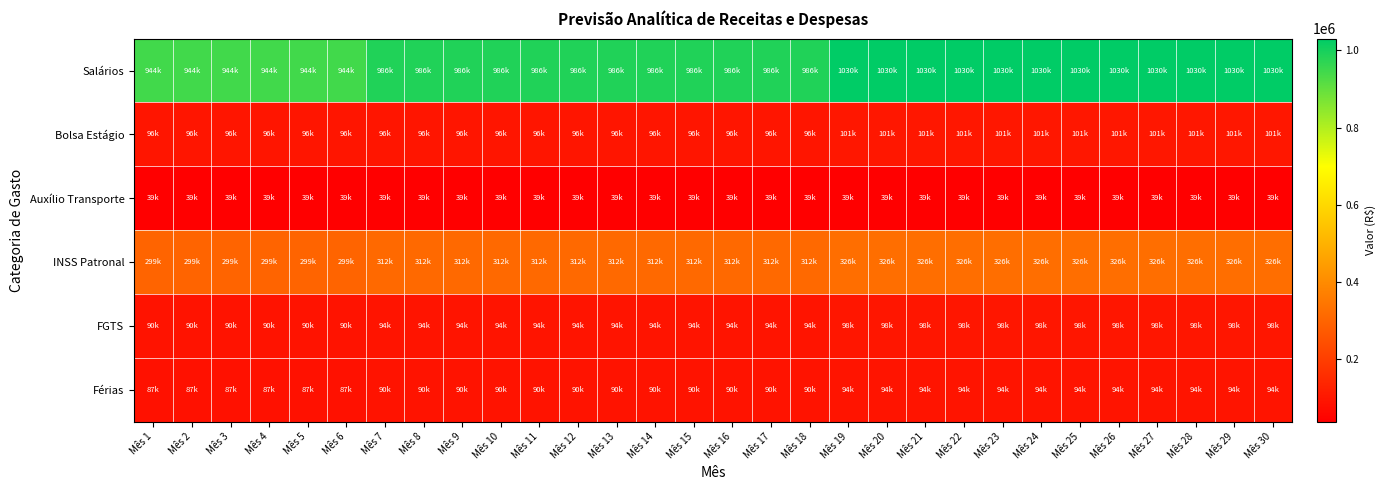

Which label corresponds to the smallest value in the chart?

Mês 1